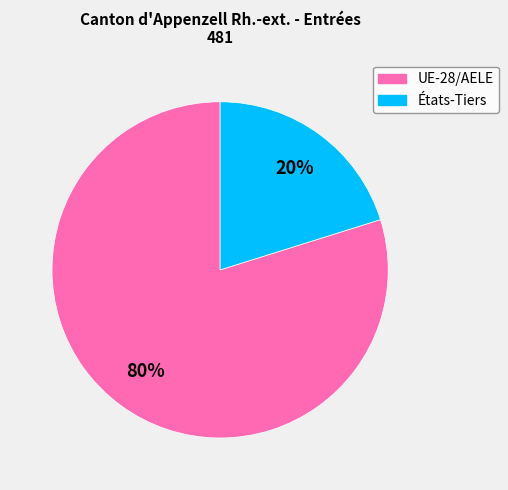

To the nearest percent, what percentage of the pie is États-Tiers?

20%